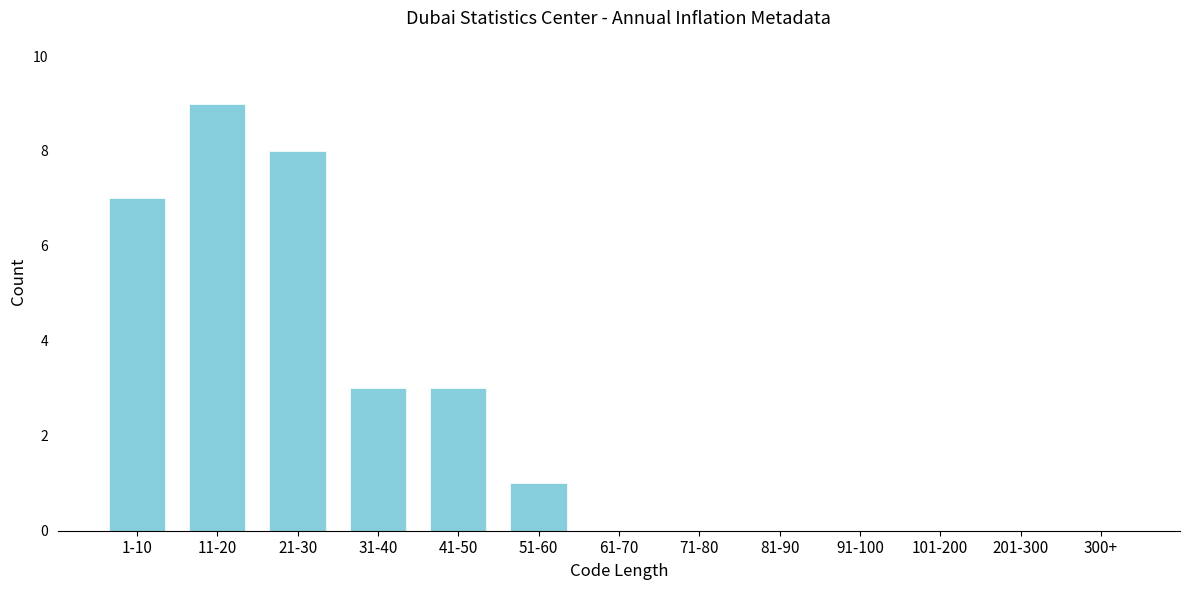

Reading left to right, list all the values displayed in this chart.

1-10=7	11-20=9	21-30=8	31-40=3	41-50=3	51-60=1	61-70=0	71-80=0	81-90=0	91-100=0	101-200=0	201-300=0	300+=0